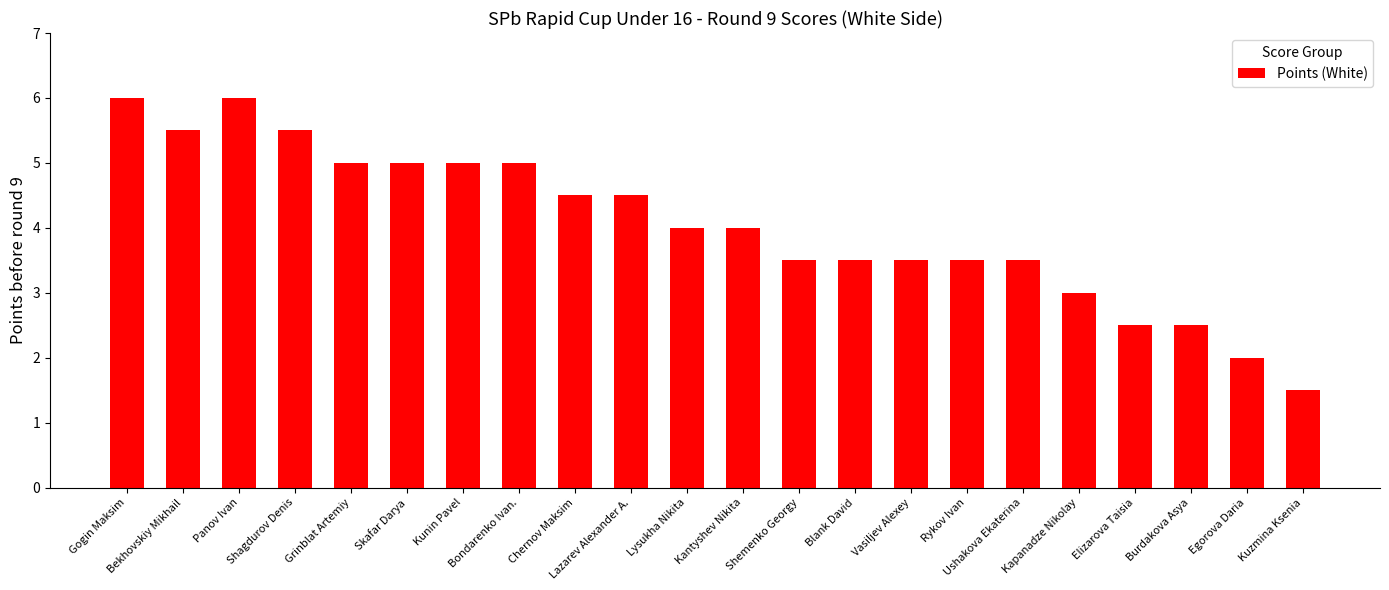

How many values are between 3 and 5?

14